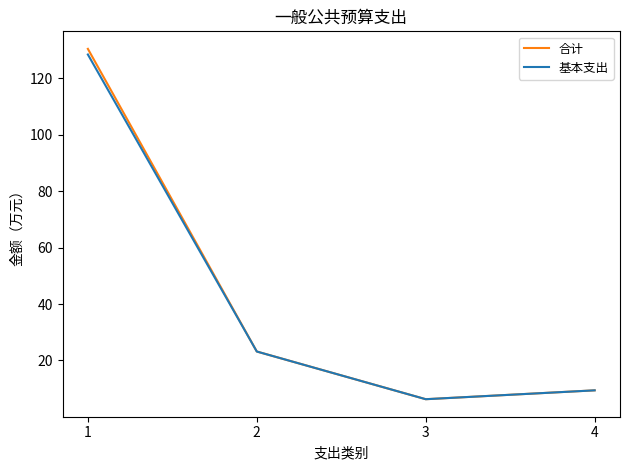

At how many categories does at least one series exceed 16?

2